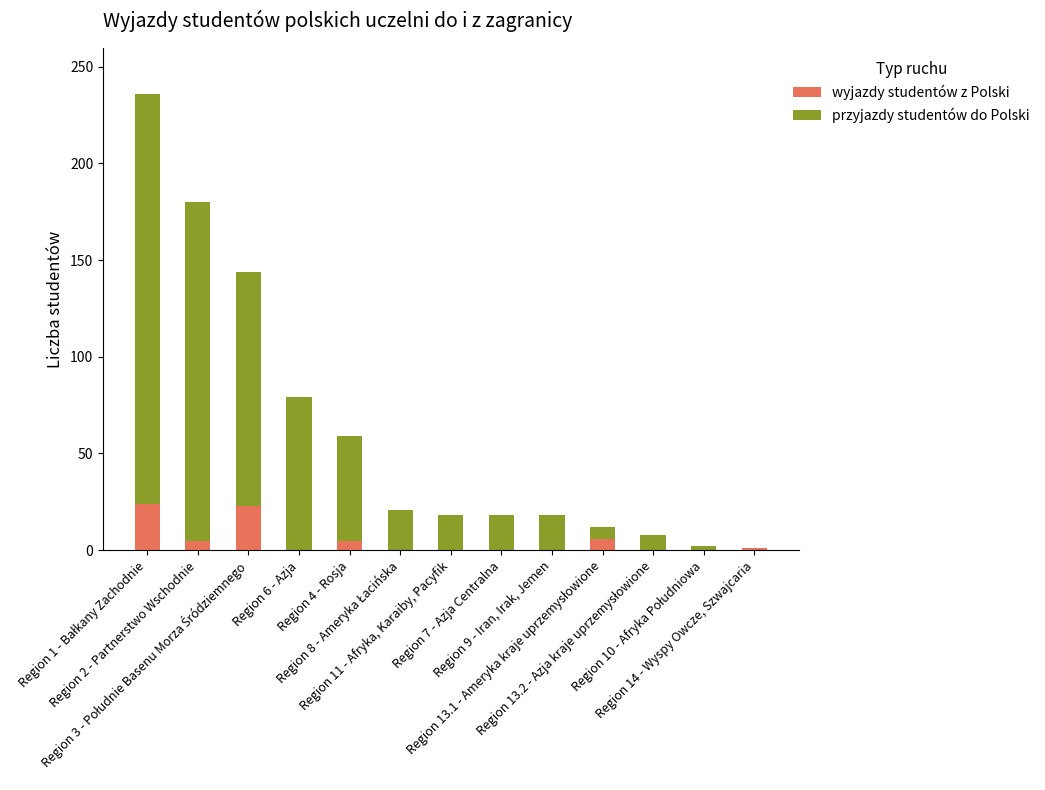

The wyjazdy studentów z Polski series shows 9 at Region 6 - Azja. True or false?

False